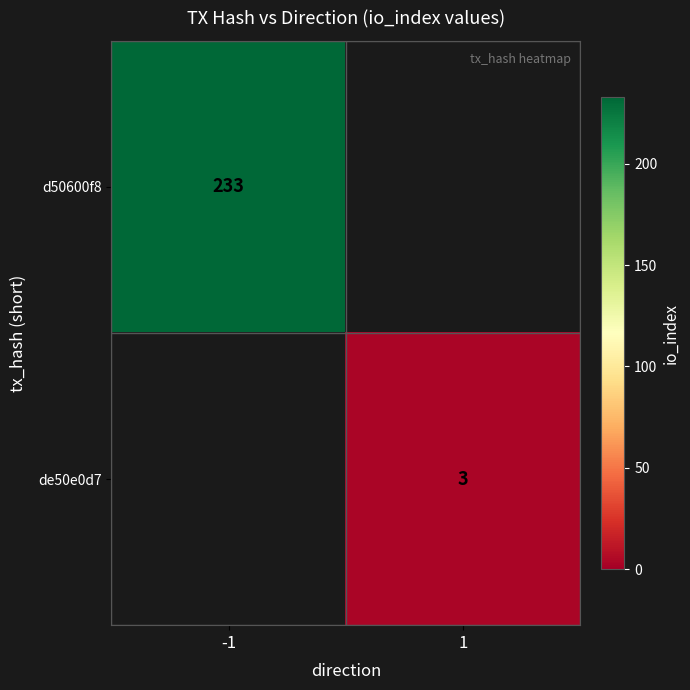

The de50e0d7 series shows 1.3 at 1. True or false?

False